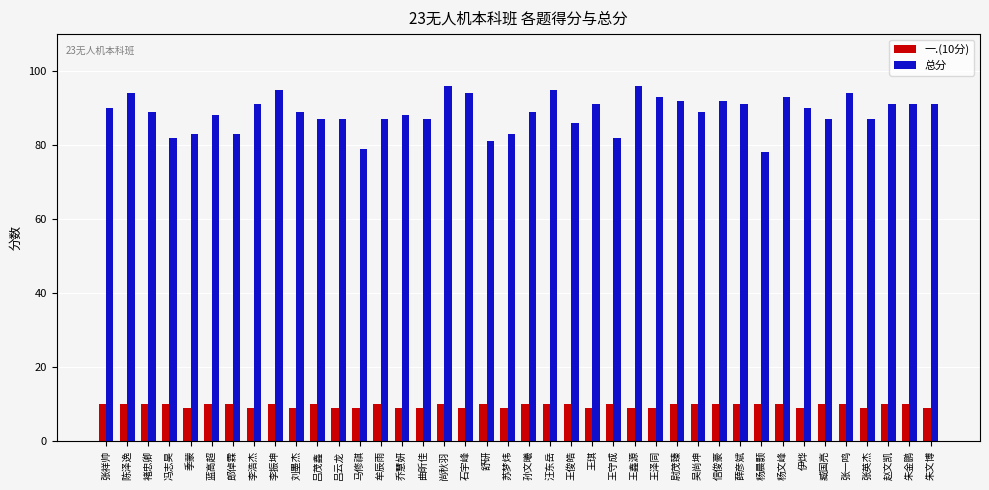

What are all the series names shown in the legend?

一.(10分), 总分